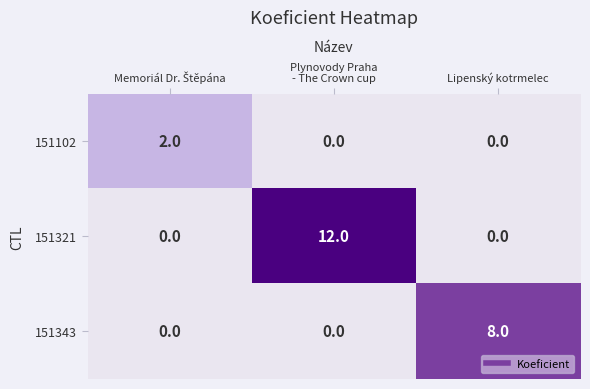

How many values in 151343 are above zero?

1